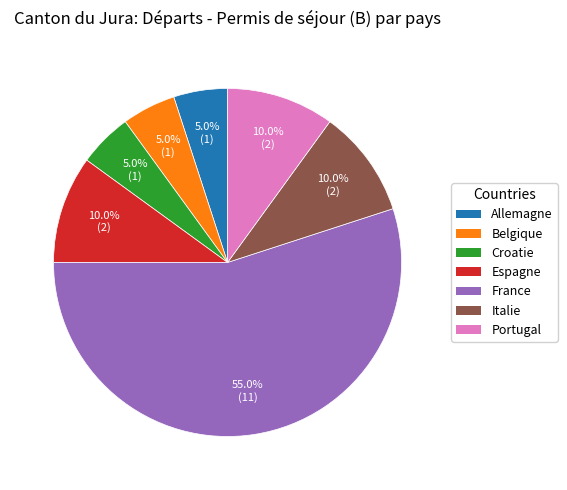

Which category has the biggest portion of the pie?

France